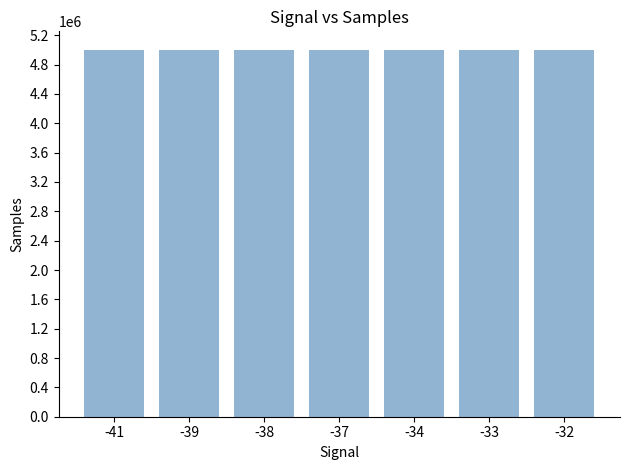

Approximately how many times larger is the value at -39 compared to -41?

1.0